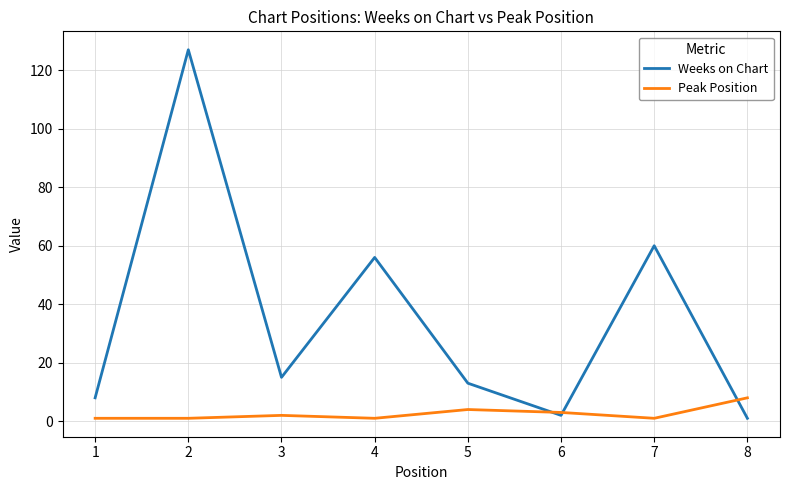

What is the greatest value displayed?

127